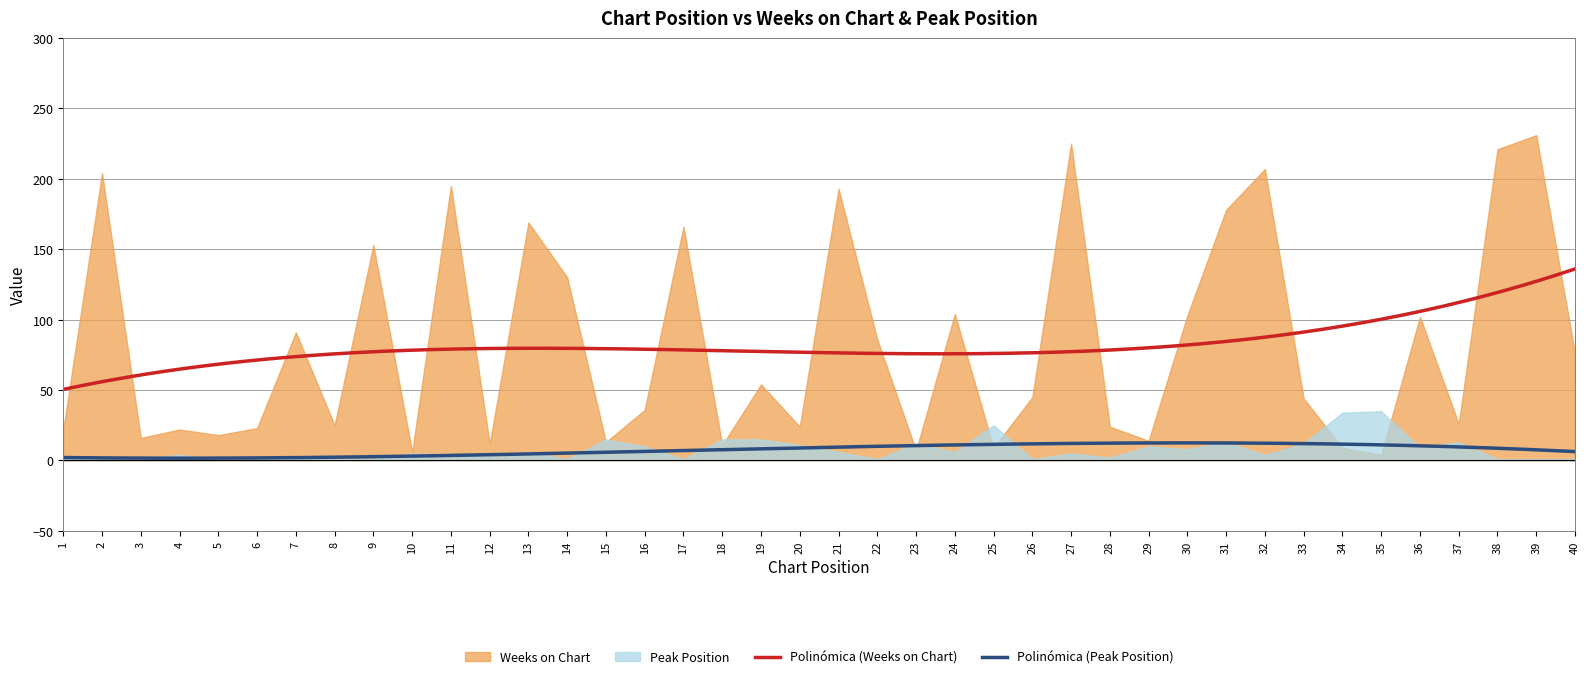

True or false: Peak Position has a value of 6 at 24.

True